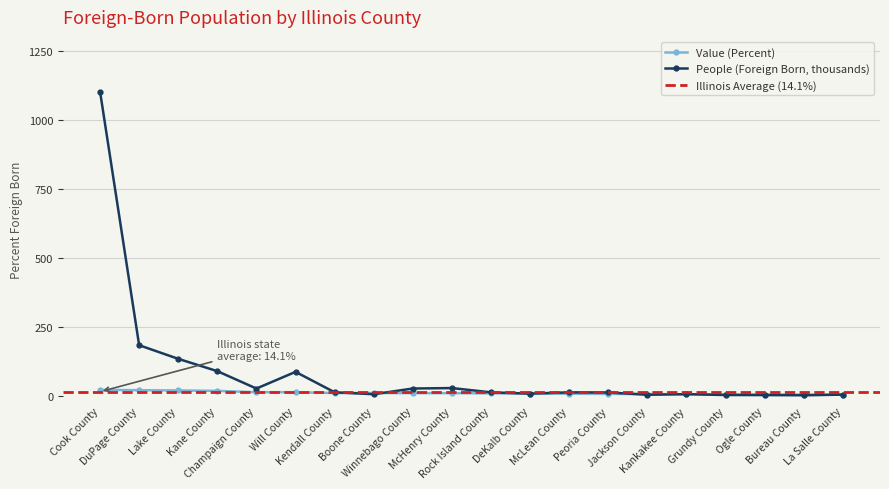

What is the highest value of the People (Foreign Born, thousands) series?

1102.0